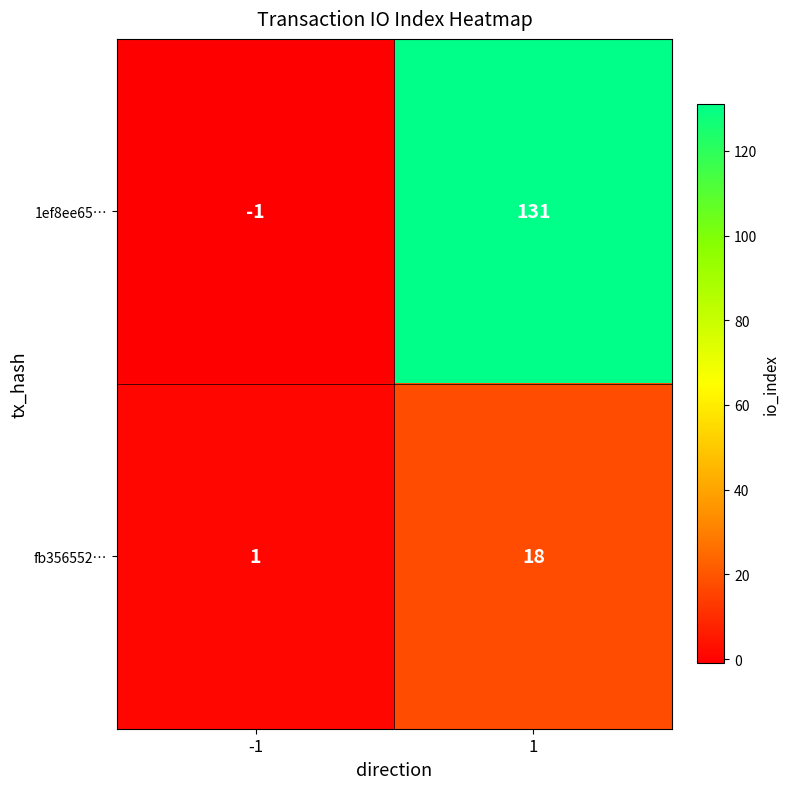

At which category does the chart reach its peak across all series?

1